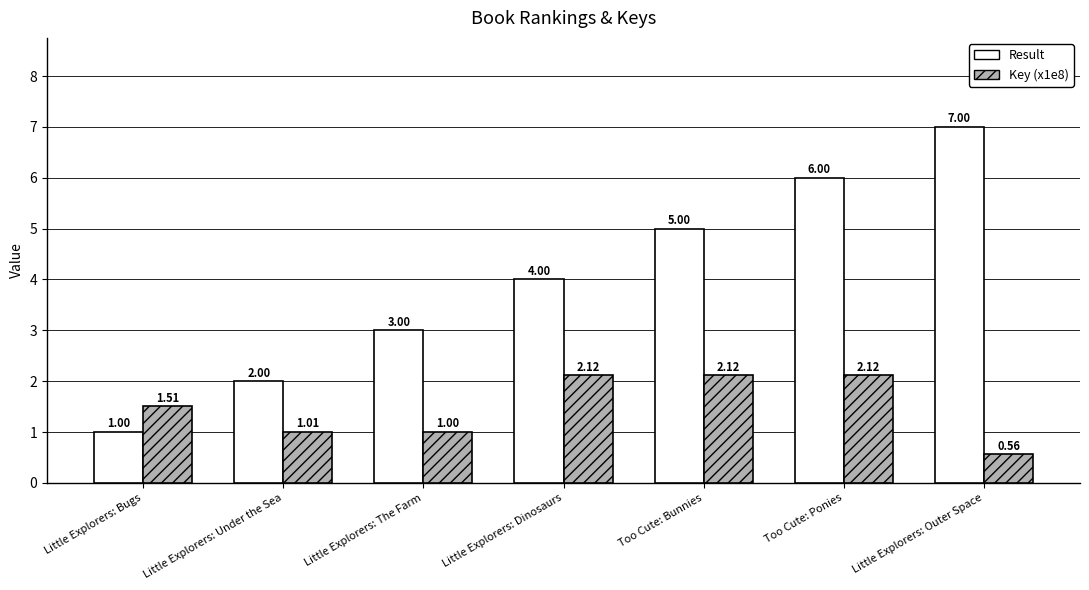

Which label corresponds to the smallest value in the chart?

Little Explorers: Outer Space